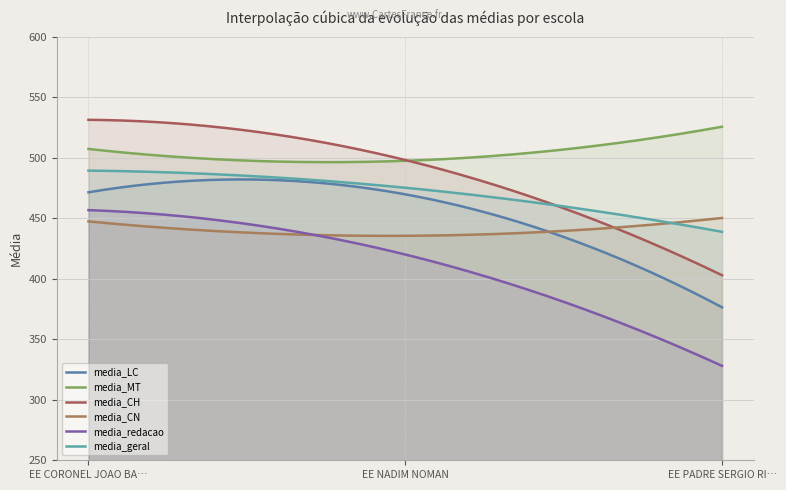

Is it true that media_MT equals 712.8 at EE PADRE SERGIO RIBEIRO DOS SANTOS?

False